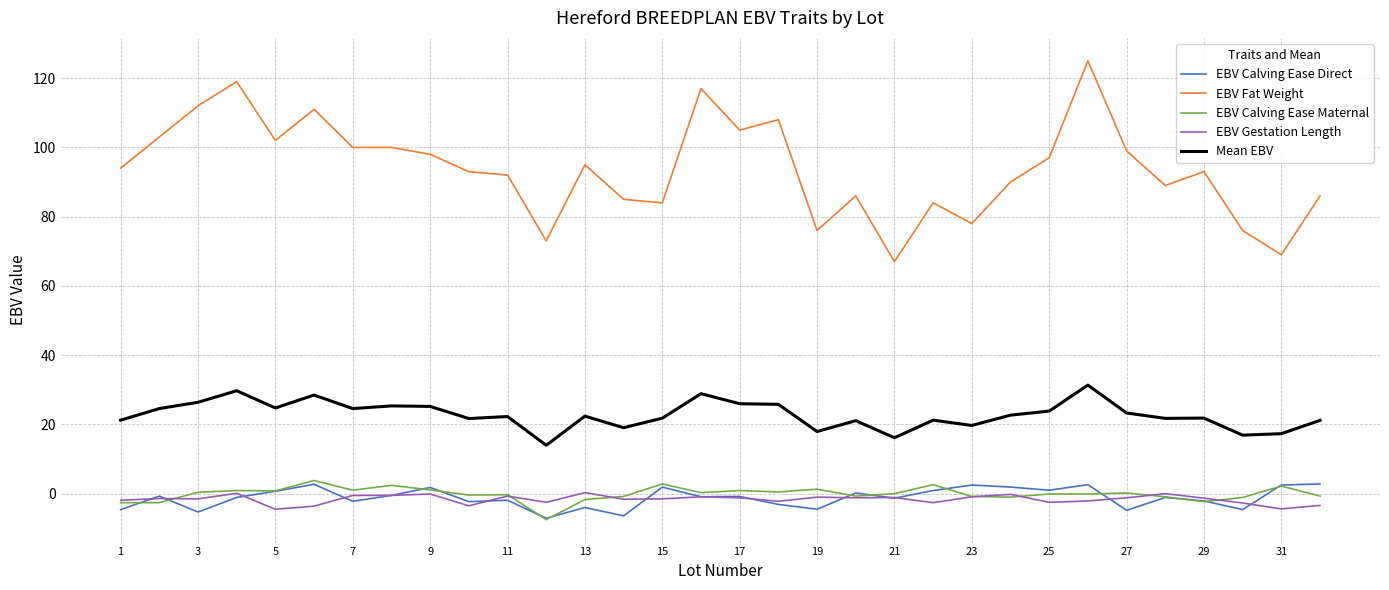

True or false: Mean EBV and EBV Fat Weight cross at least once.

False